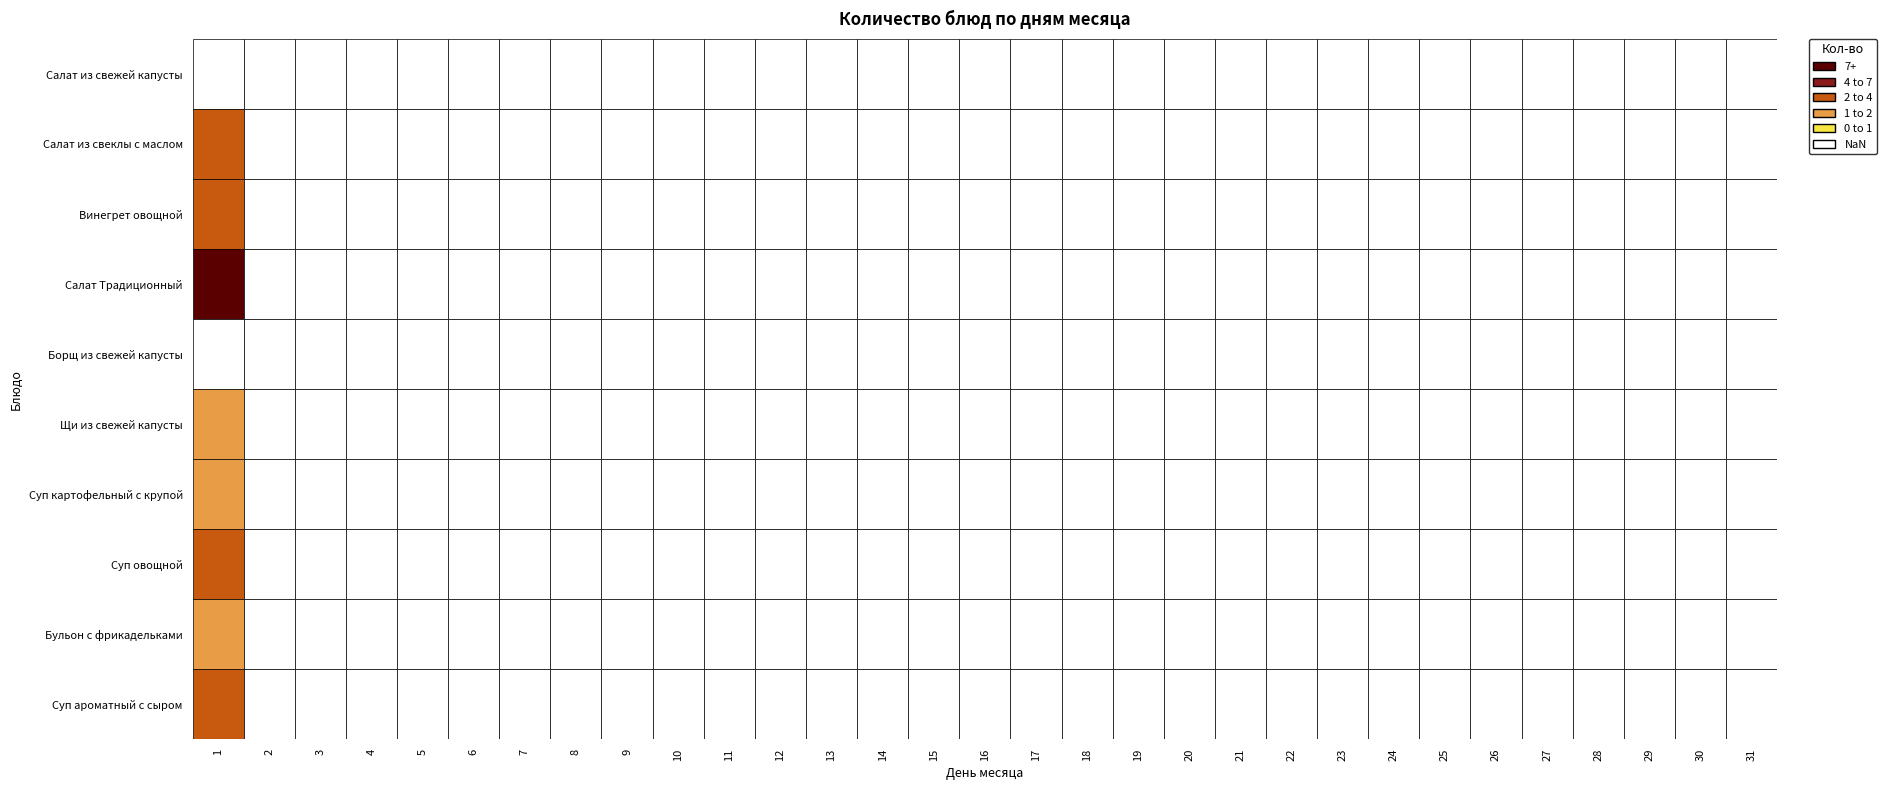

List the labels in order of Суп картофельный с крупой value, smallest first.

2, 3, 4, 5, 6, 7, 8, 9, 10, 11, 12, 13, 14, 15, 16, 17, 18, 19, 20, 21, 22, 23, 24, 25, 26, 27, 28, 29, 30, 31, 1